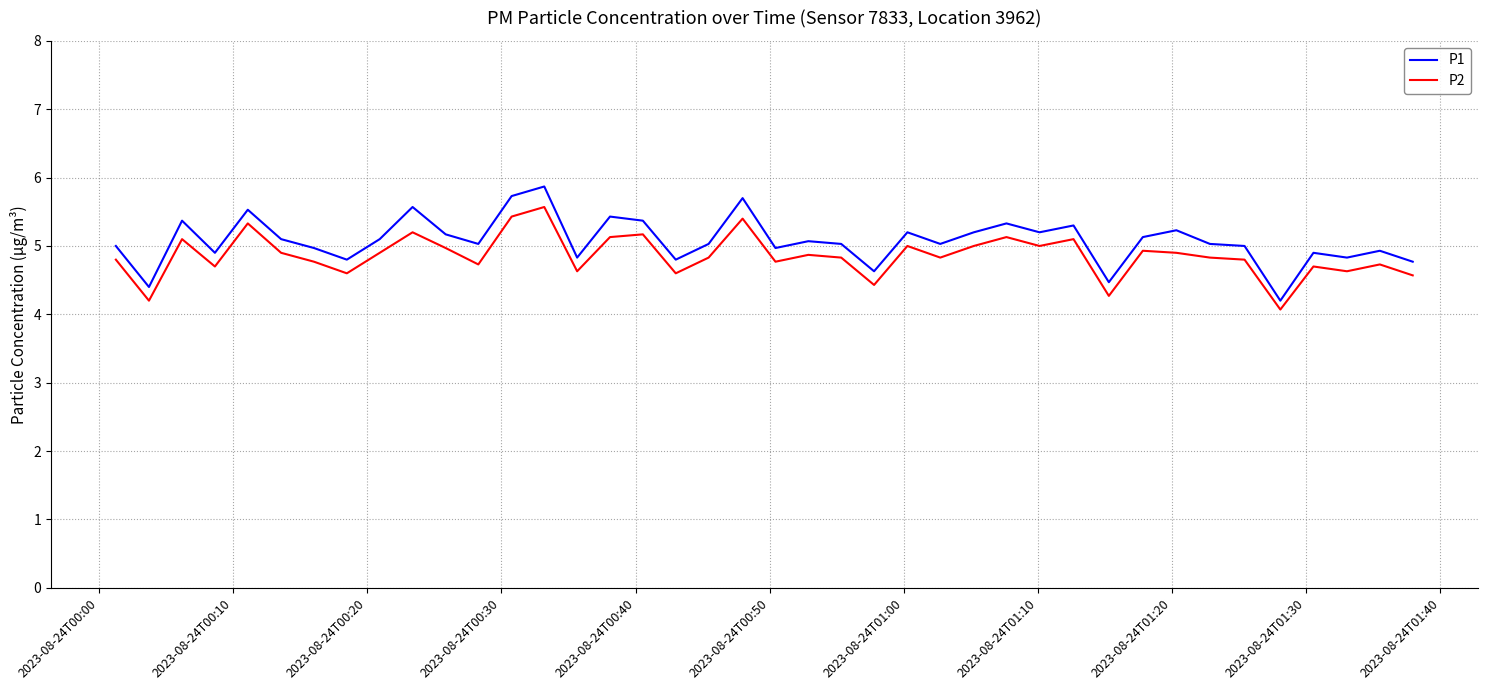

Is this an area chart (filled region under the line)?

No